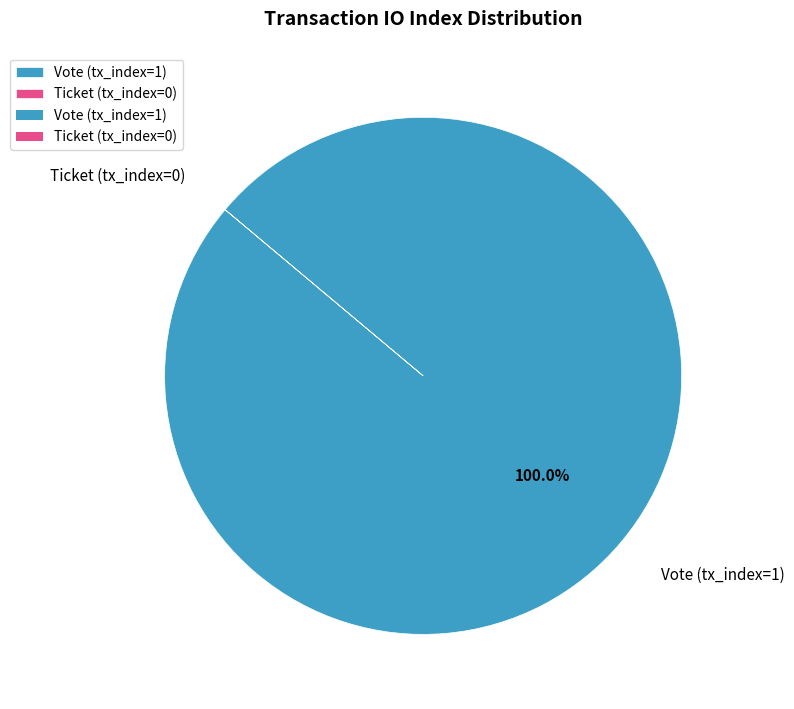

Does Vote (tx_index=1) account for over 50% of the chart?

Yes